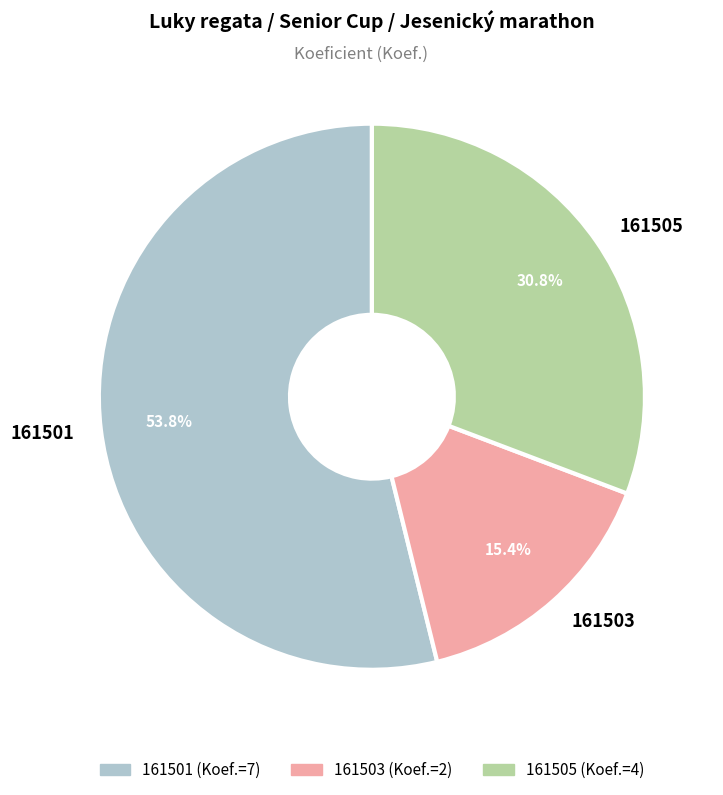

Does 161503 account for over 50% of the chart?

No